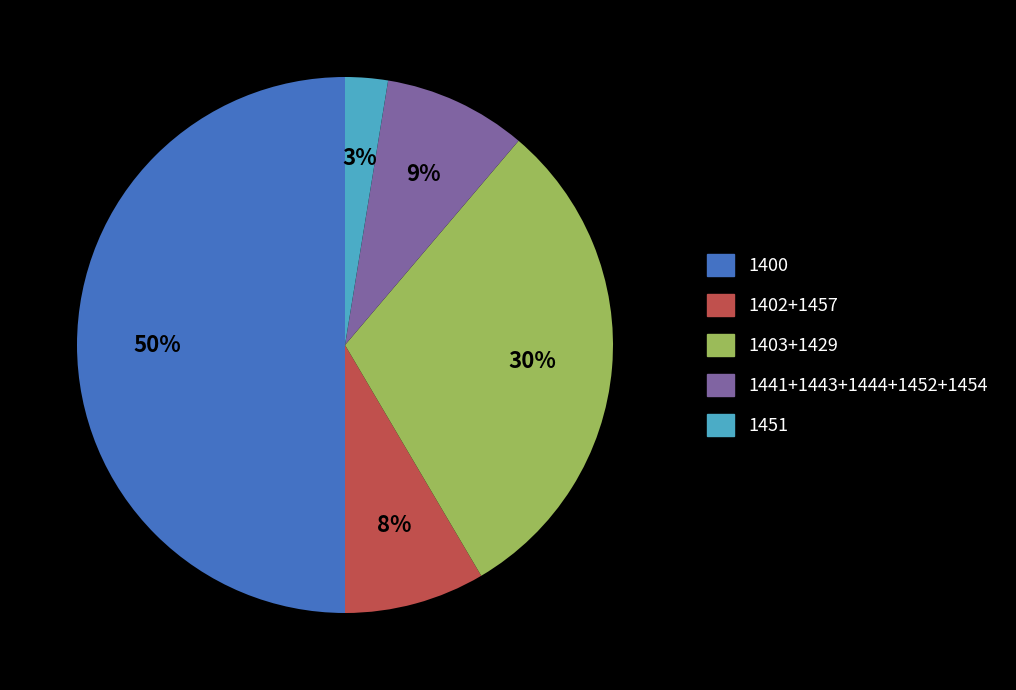

To the nearest percent, what is the difference between the largest and smallest slice percentages?

47%